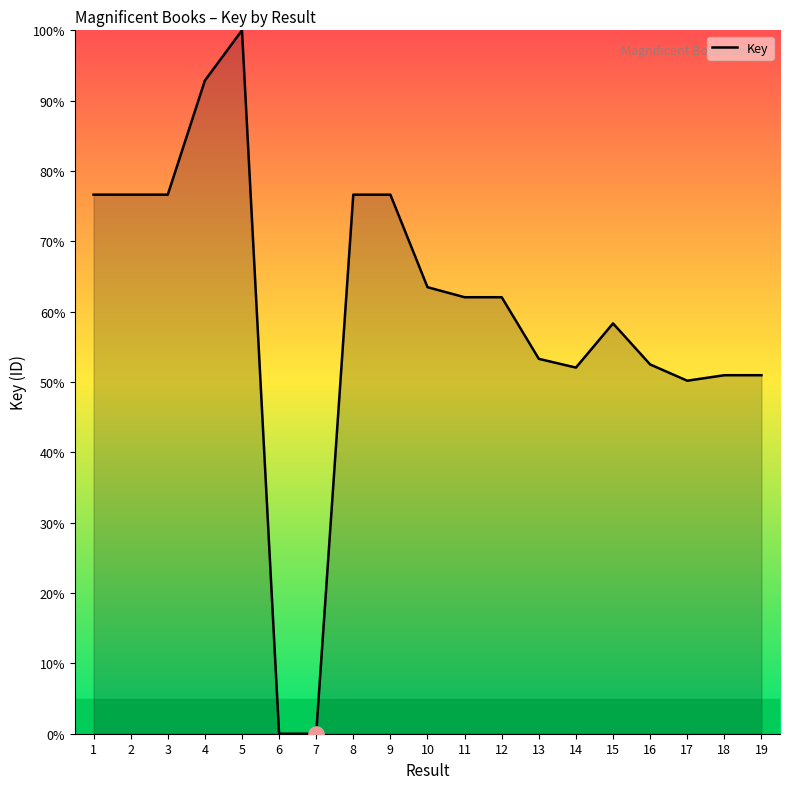

Which has a higher value, 12 or 2?

2